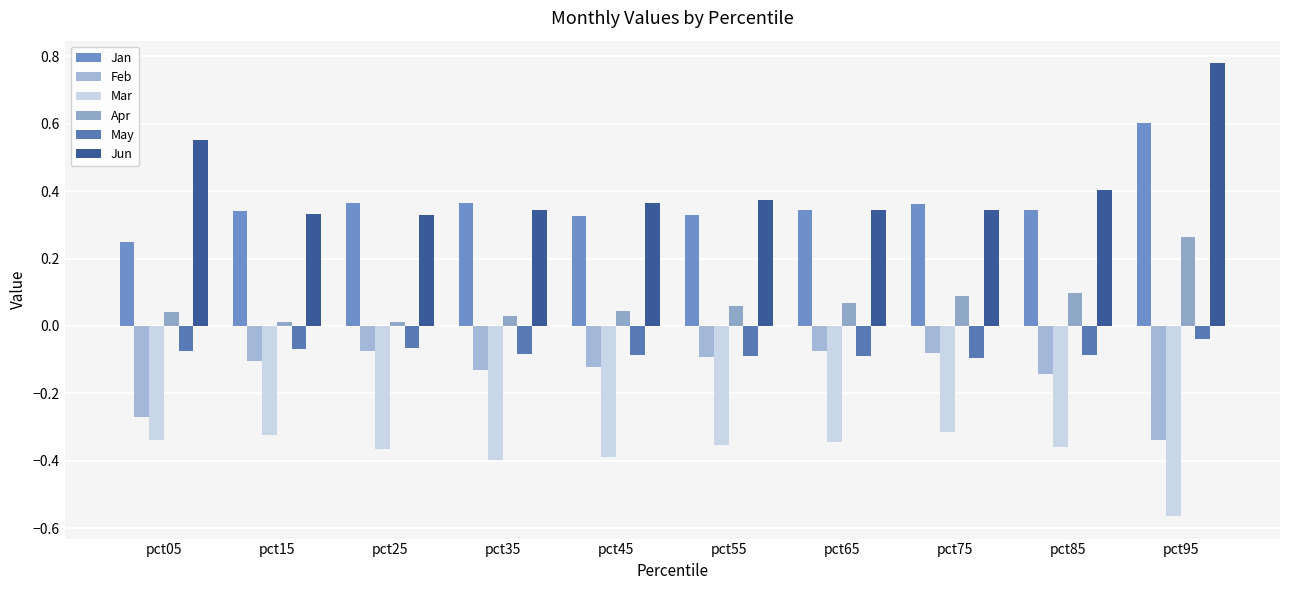

What is the minimum value for Mar?

-0.6